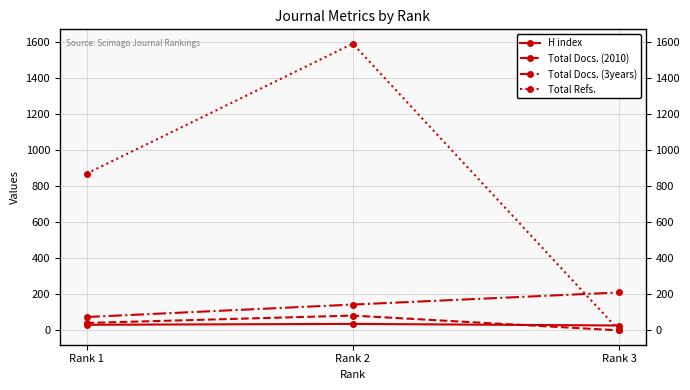

Which category has the lowest value in the Total Docs. (3years) series?

Rank 1